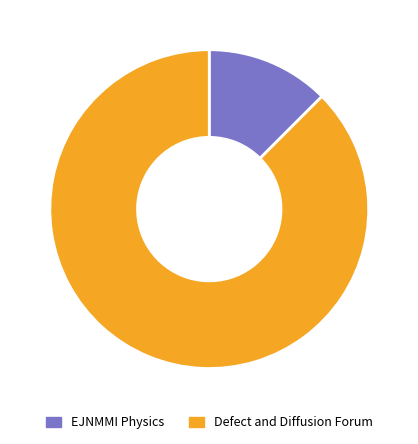

Which has a higher value, EJNMMI Physics or Defect and Diffusion Forum?

Defect and Diffusion Forum